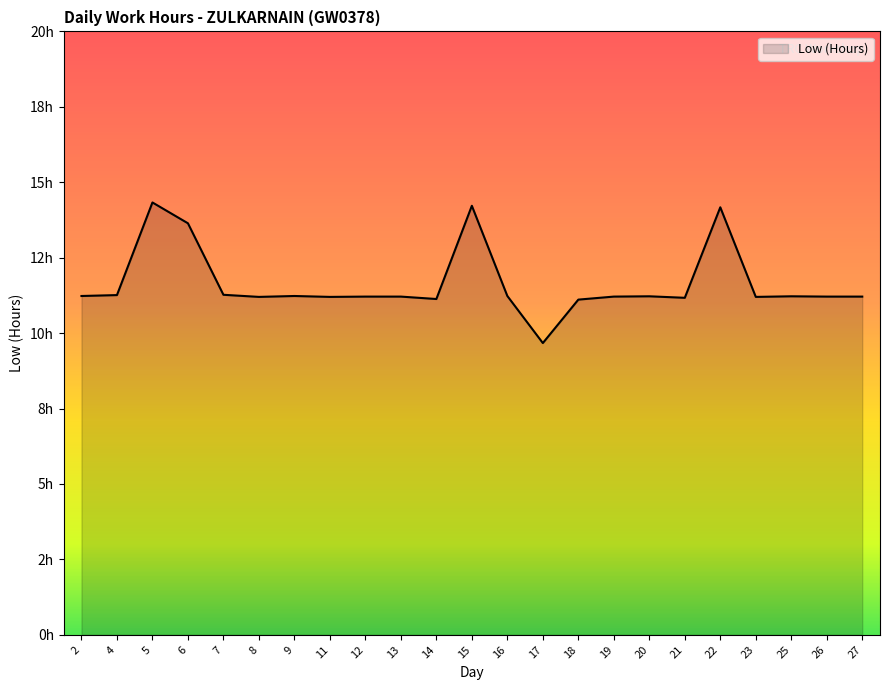

Does the chart display data point markers on the line(s)?

No